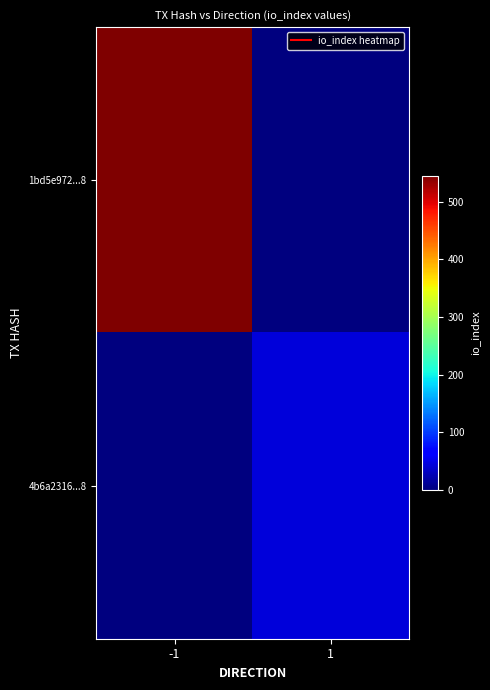

Between -1 and 1, which series saw the biggest shift?

1bd5e972...8